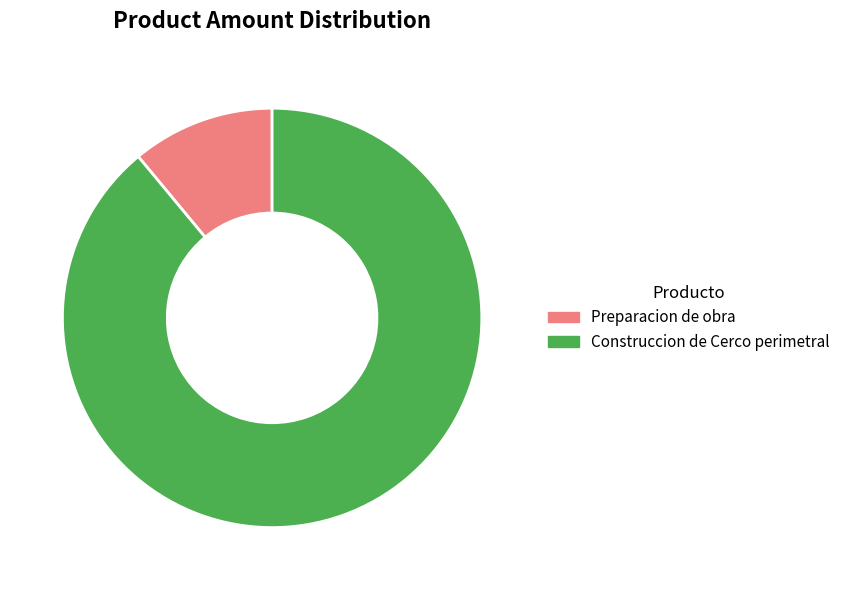

Is the sum of Construccion de Cerco perimetral and Preparacion de obra greater than half?

Yes